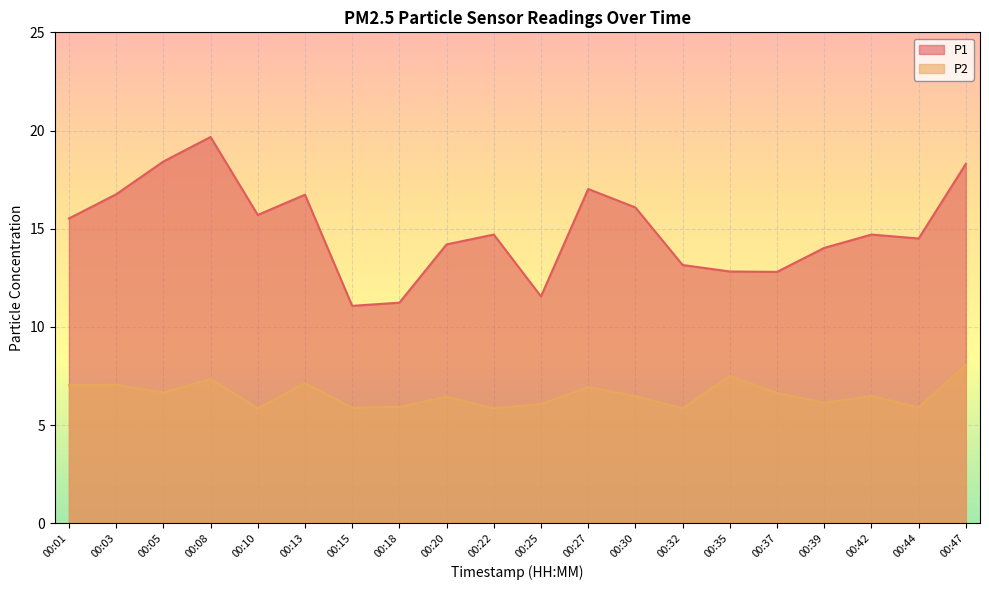

What are all the series names shown in the legend?

P1, P2